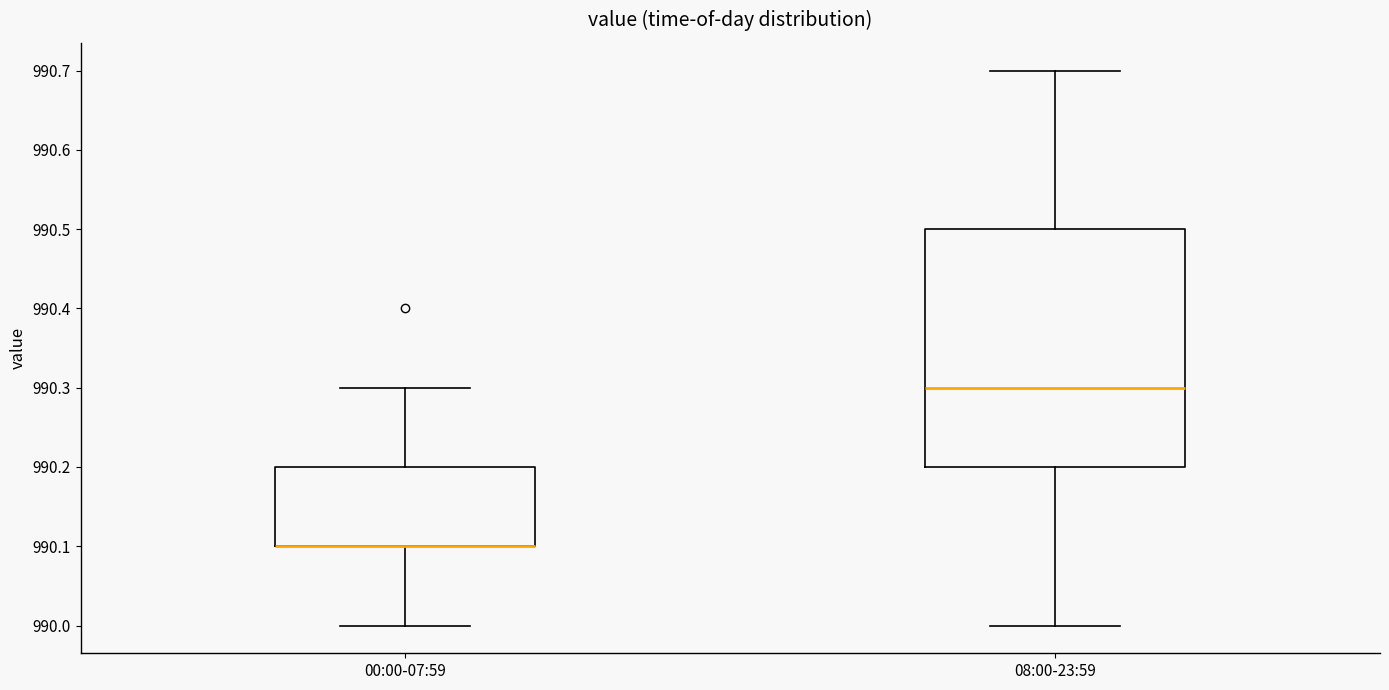

Comparing the boxes themselves (not the whiskers), which one is the tallest?

08:00-23:59